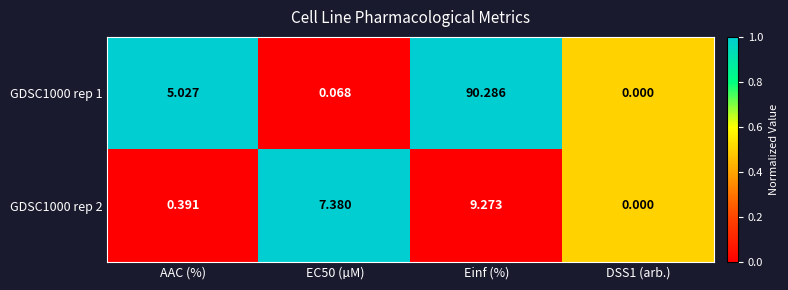

At which category is the sum across all series the highest?

Einf (%)